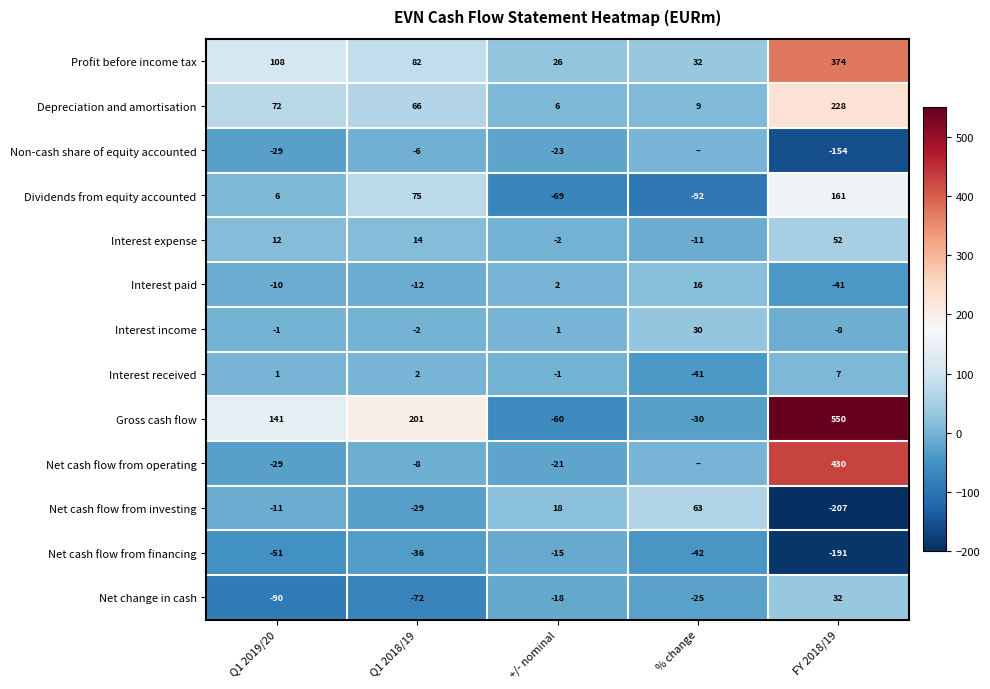

Which series changed the most between Q1 2019/20 and +/- nominal?

Gross cash flow